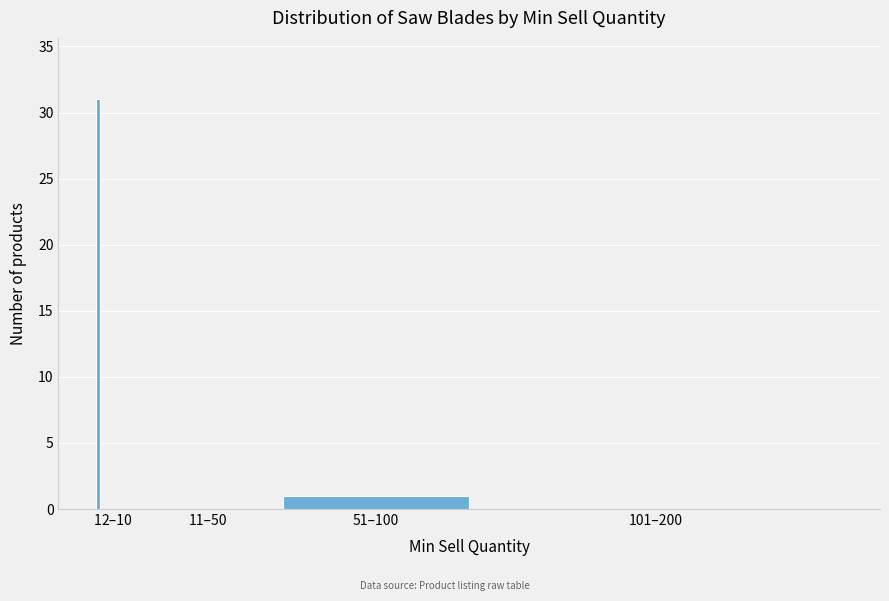

Reading left to right, list all the values displayed in this chart.

1=31	2–10=0	11–50=0	51–100=1	101–200=0